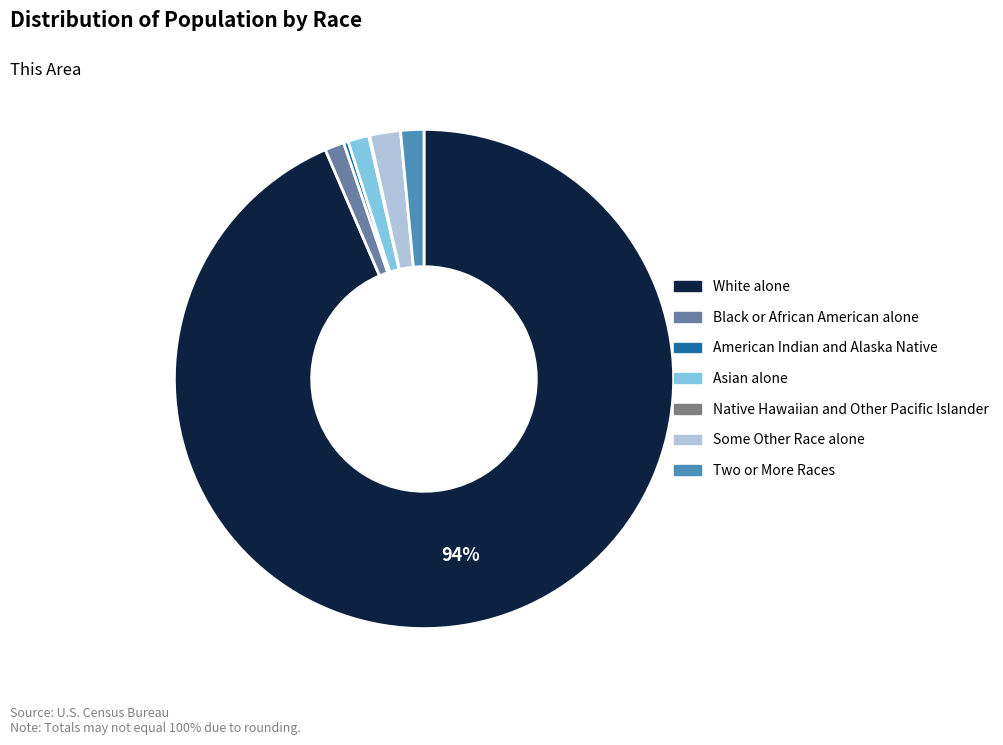

To the nearest percent, what is the combined percentage of Black or African American alone and White alone?

95%